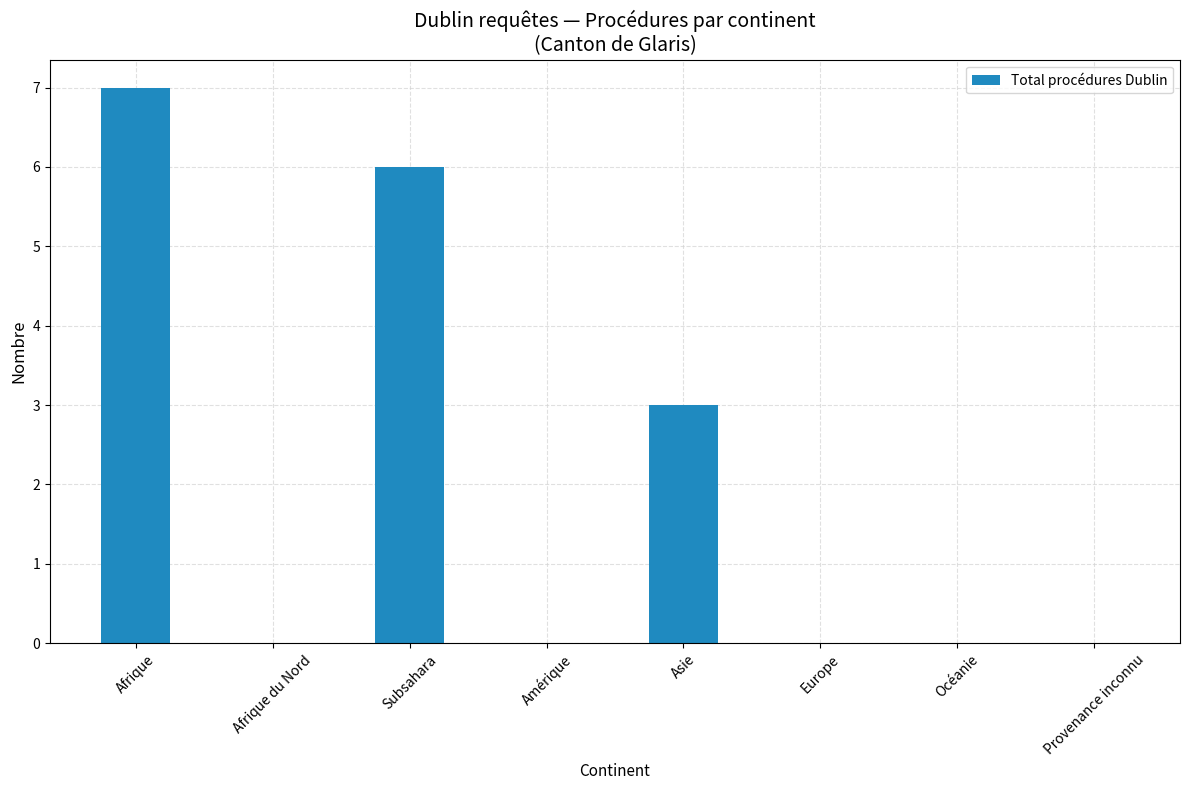

Which category has the highest value across all series?

Afrique